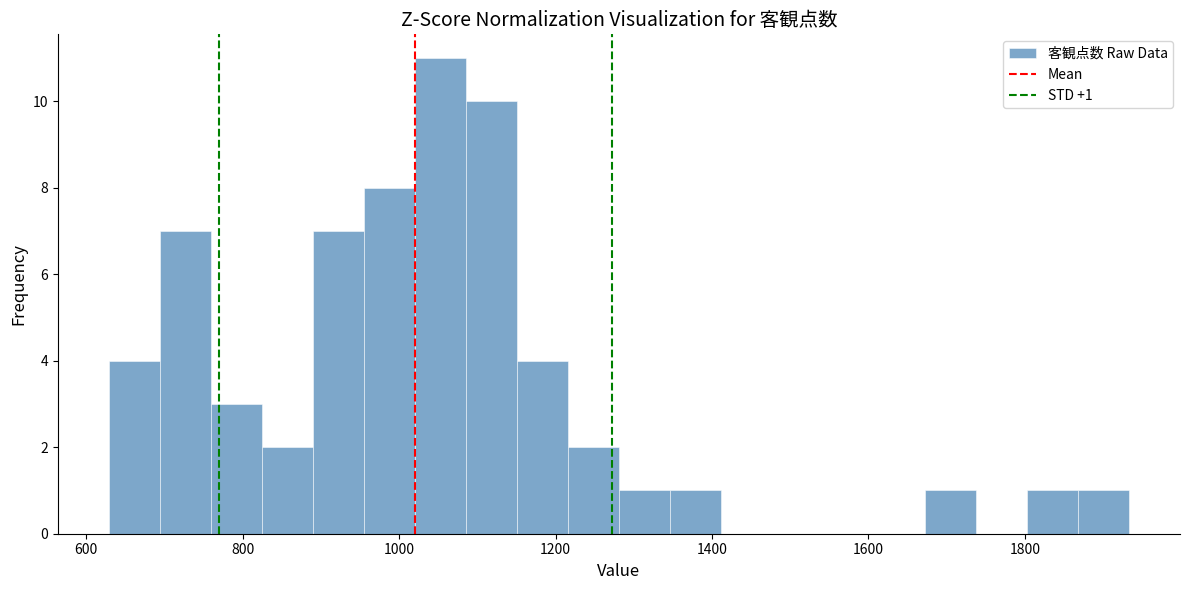

Around what value on the x-axis is the tallest bar? Give the approximate position of its centre, as read against the axis.

1060